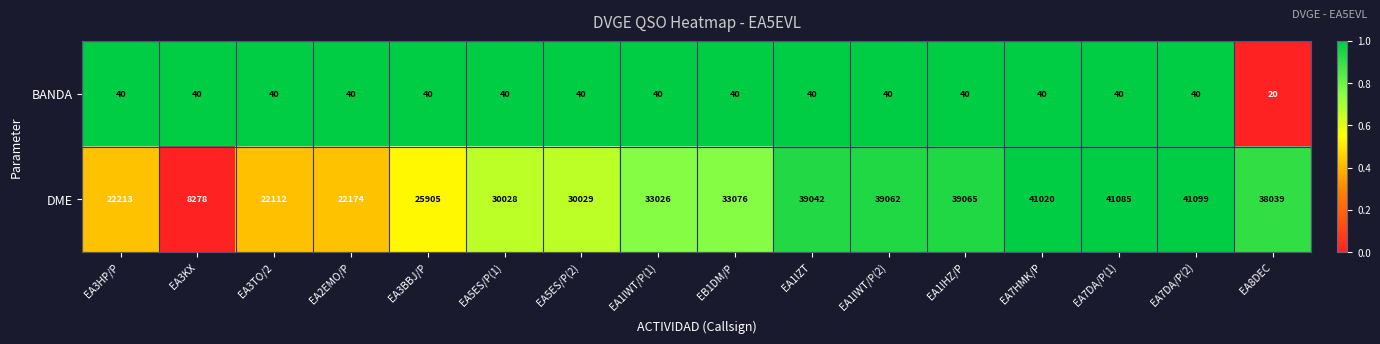

List the series in order of their peak value, highest first.

DME, BANDA